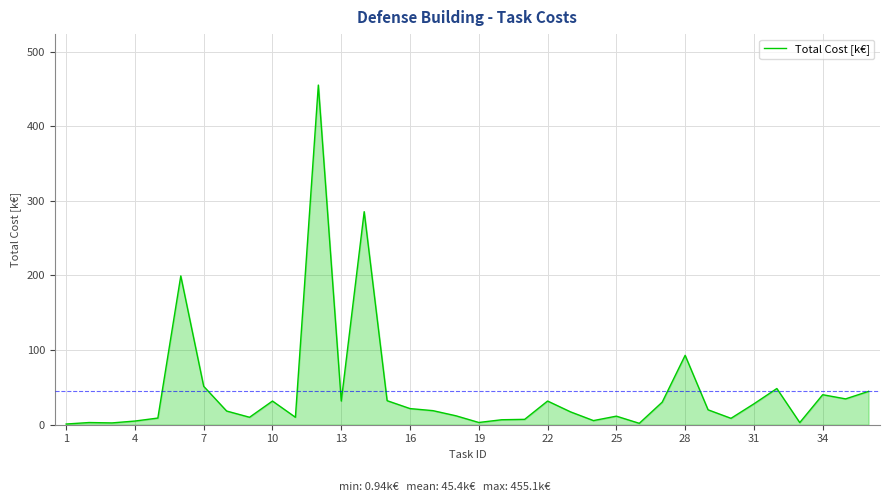

What is the greatest value displayed?

455.1